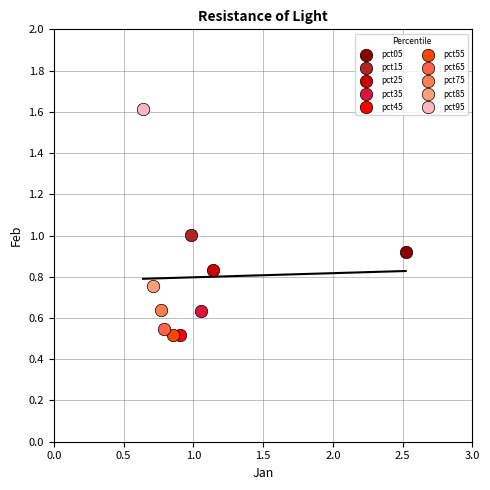

Which series contains the highest Y value?

pct95